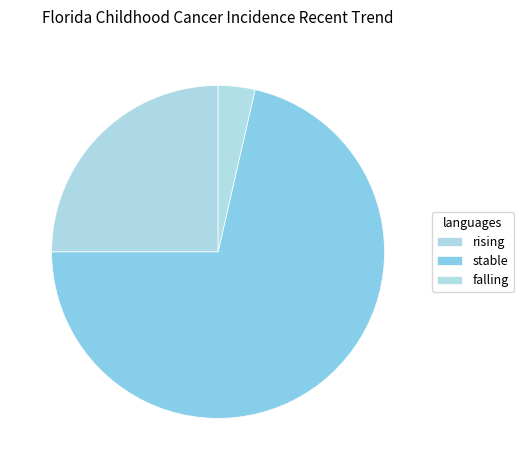

Count the number of slices in the pie.

3